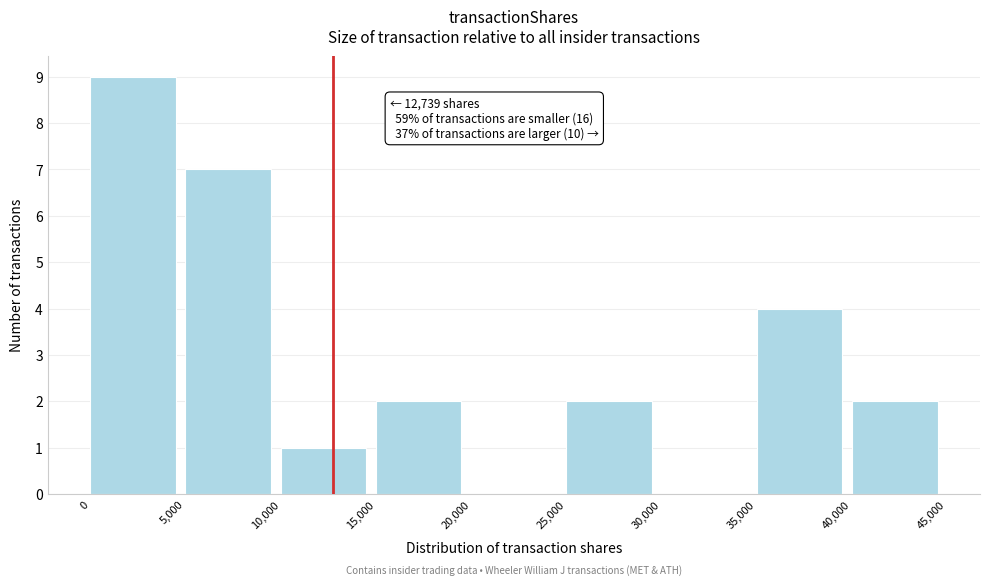

Which range on the x-axis has the tallest bar?

0 to 5,000